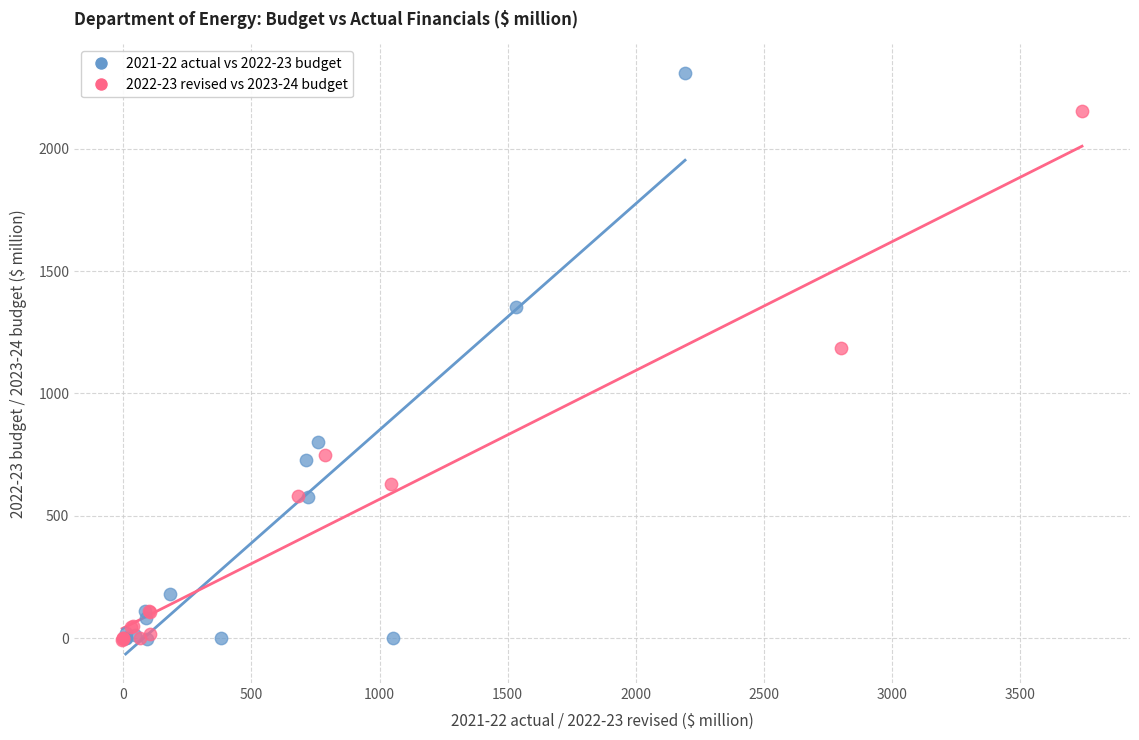

Which series has the largest Y range (max minus min)?

2021-22 actual vs 2022-23 budget